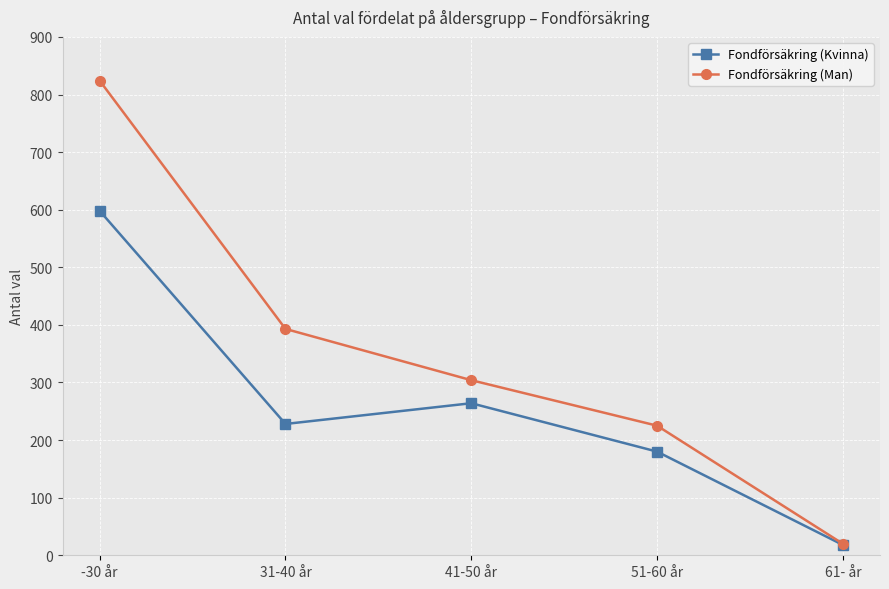

What value does the Fondförsäkring (Man) series have at 41-50 år, to the nearest 10?

300